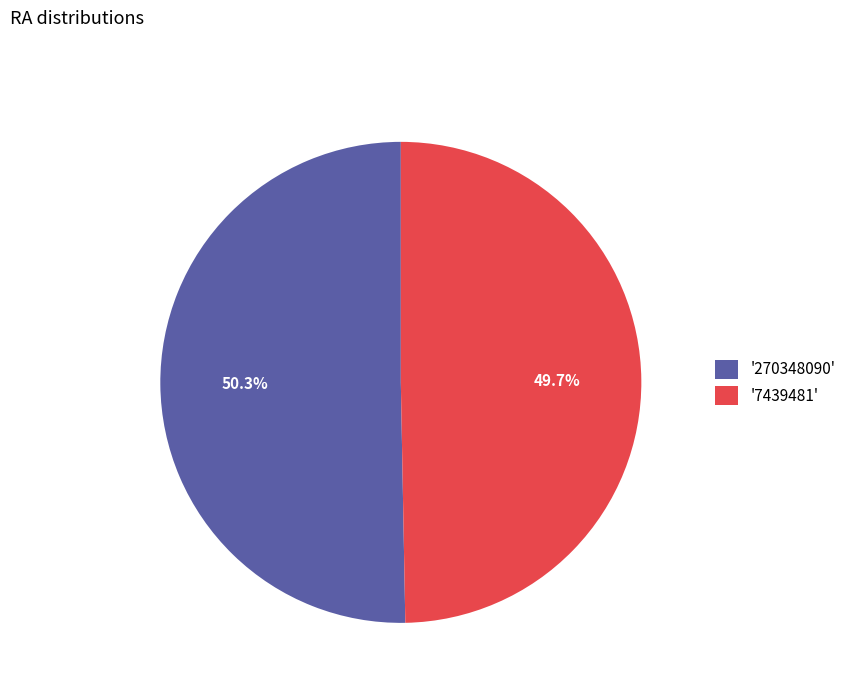

Approximately how many times larger is the value at '270348090' compared to '7439481'?

1.0